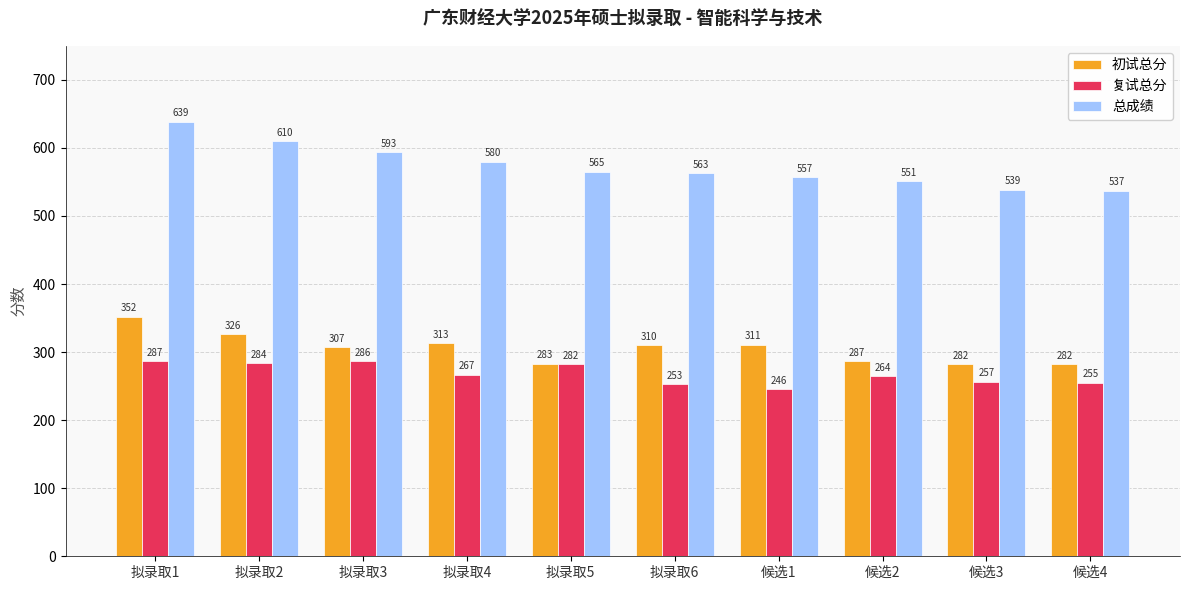

What is the label of the 8th bar from the left?

候选2